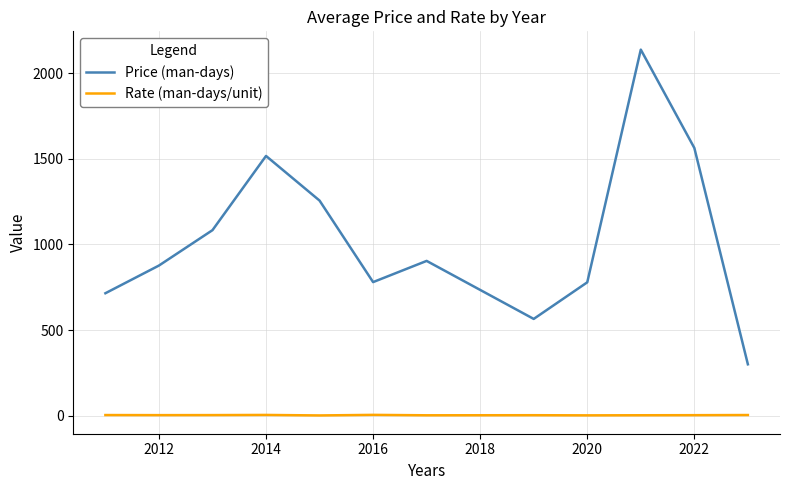

Rank the series by their average value, from lowest to highest.

Rate (man-days/unit), Price (man-days)